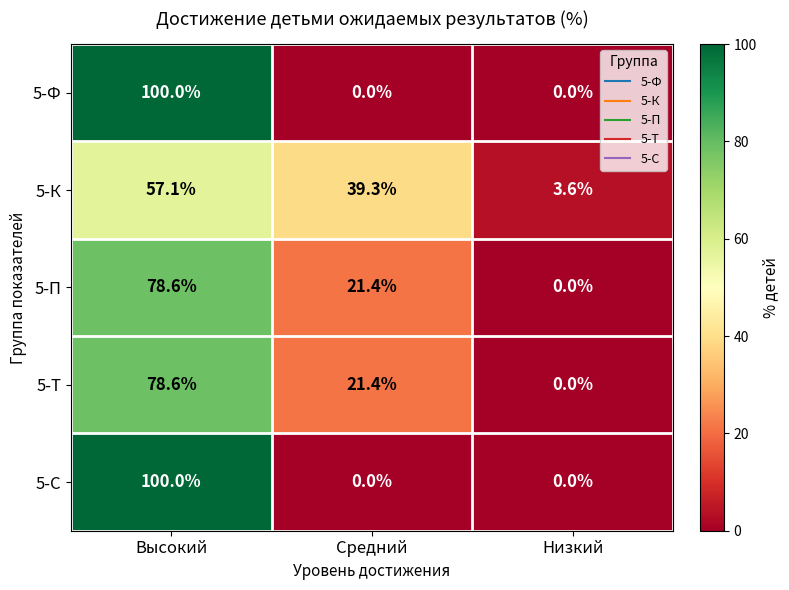

How many data points in 5-П are less than 21?

1